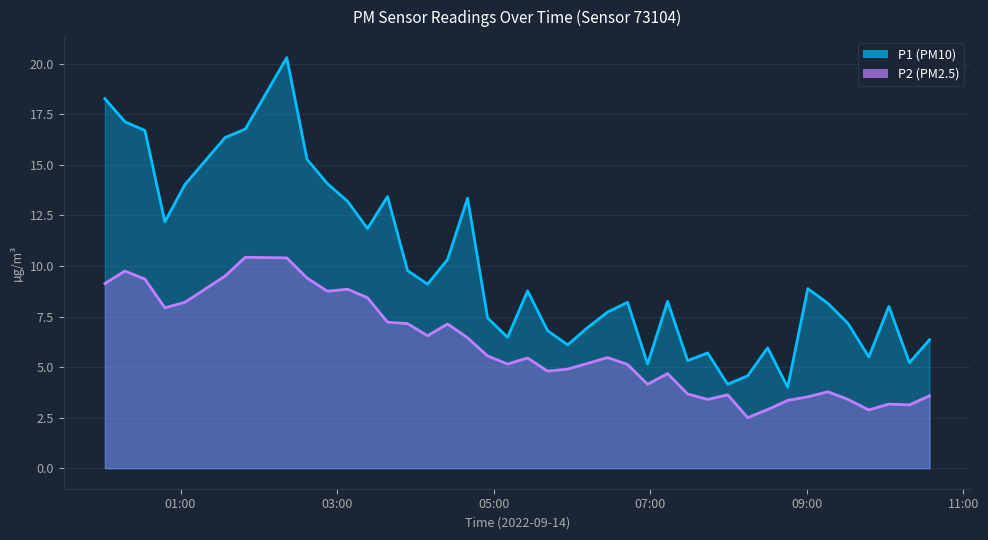

Where is the first local maximum for P1?

2022-09-14T02:21:26